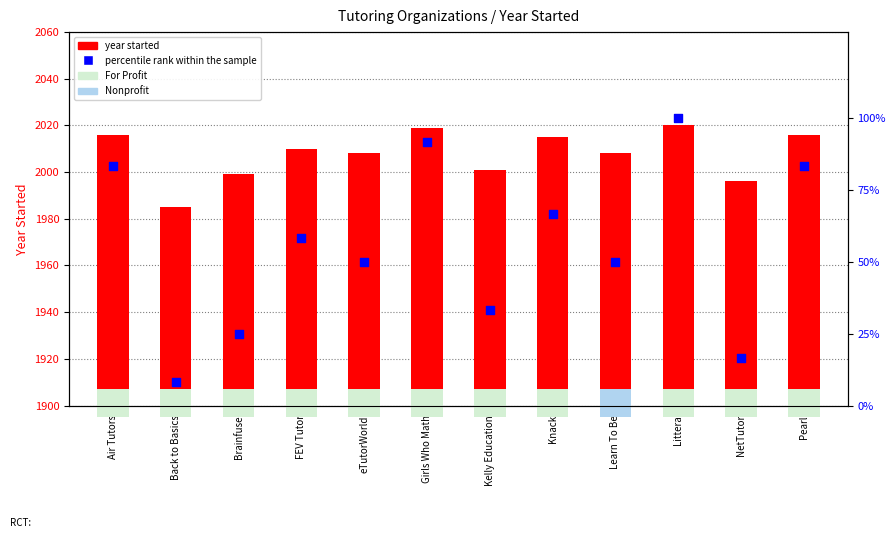

What is the total value across all series at Kelly Education?

2034.3